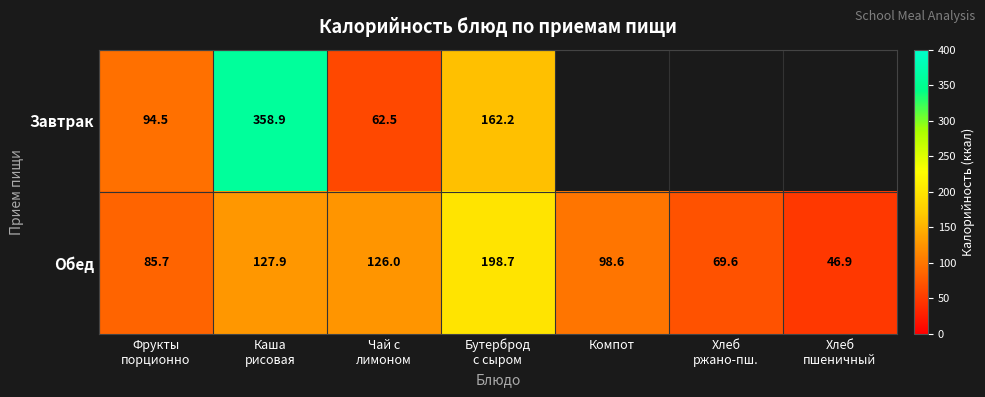

What is the highest value of the Обед series?

198.7